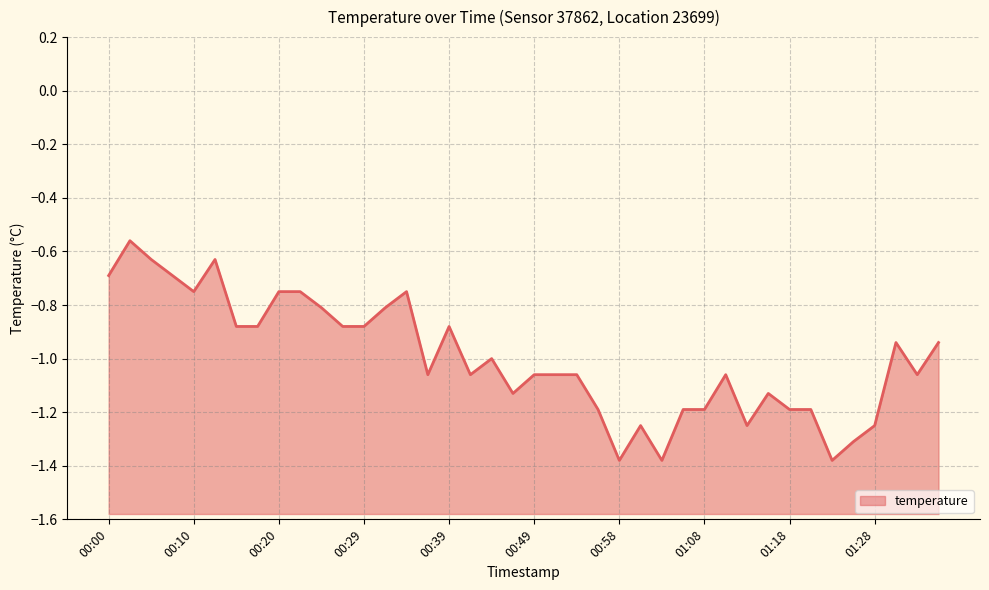

At which category does the data reach its first local valley?

00:10